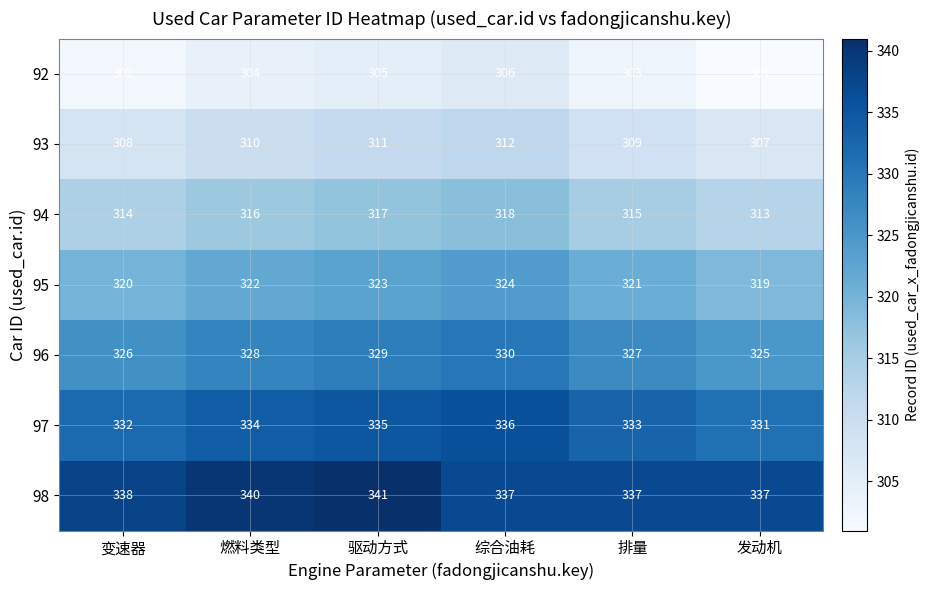

Is it true that 96 equals 326 at 变速器?

True